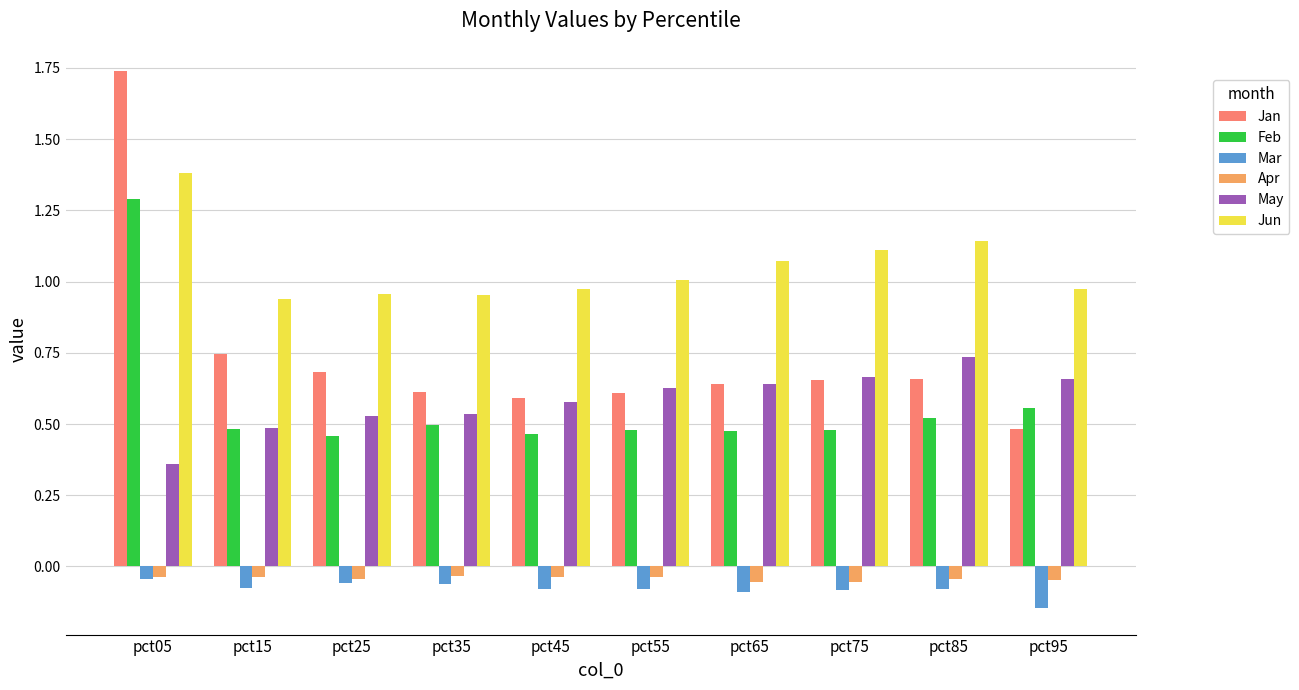

How many groups of bars are there?

10